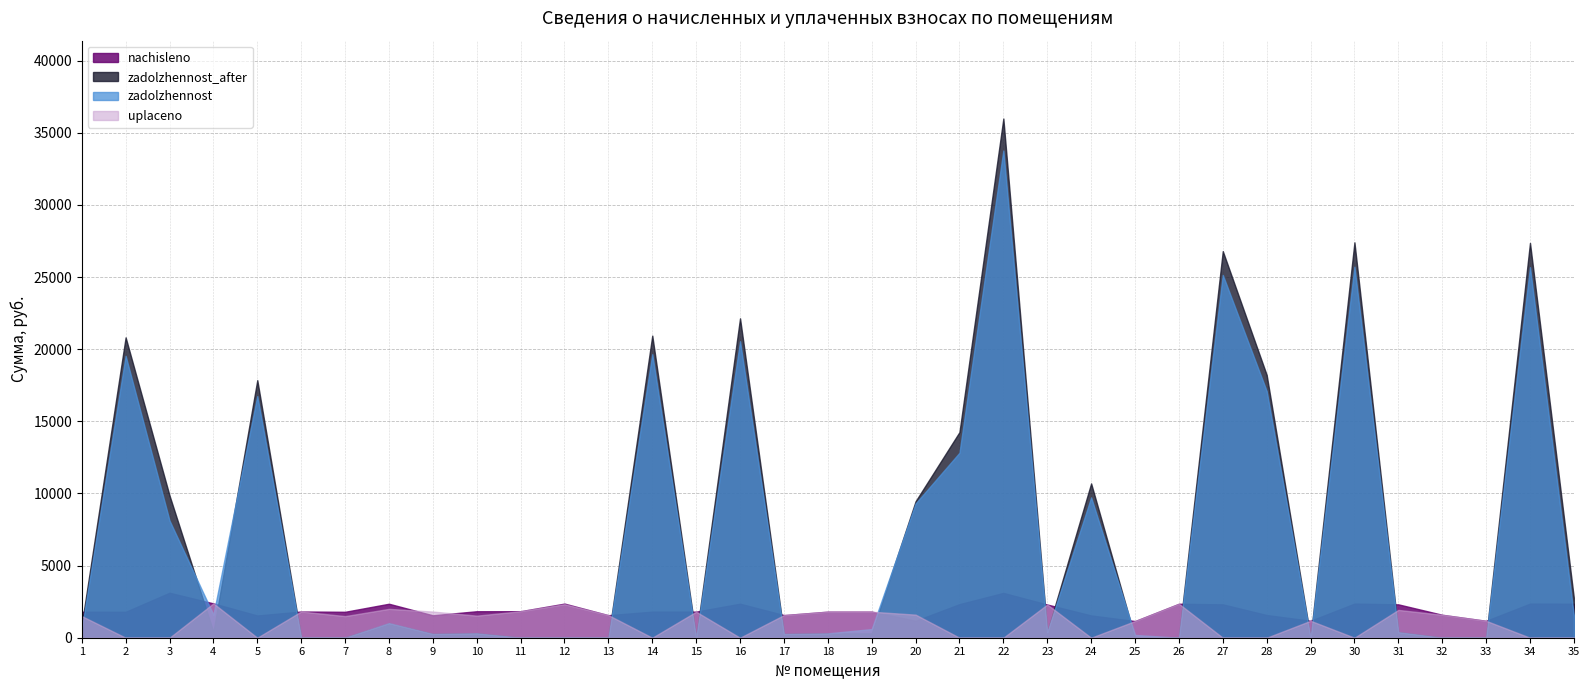

Which series changed the most between 17 and 30?

zadolzhennost_after